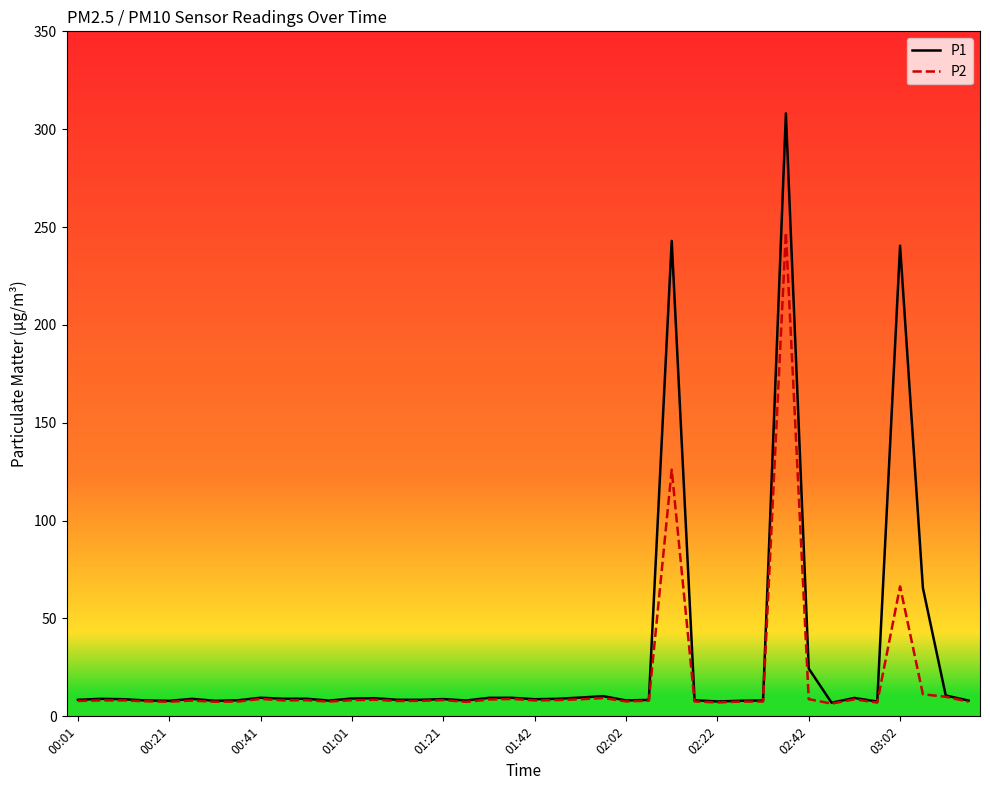

Rank the series by their maximum value, from highest to lowest.

P1, P2